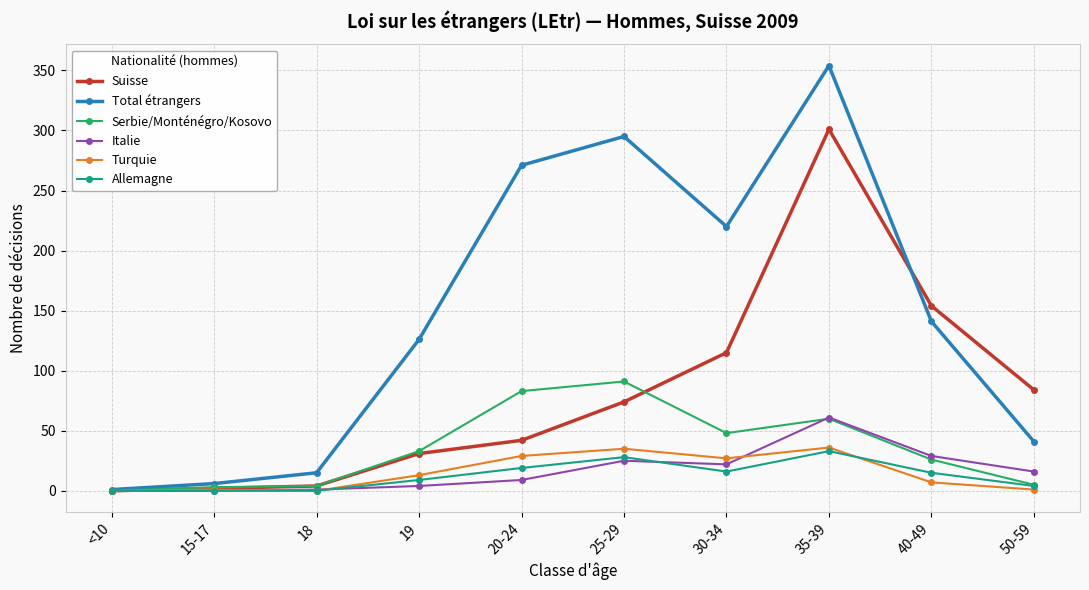

What position from the right is 50-59?

1